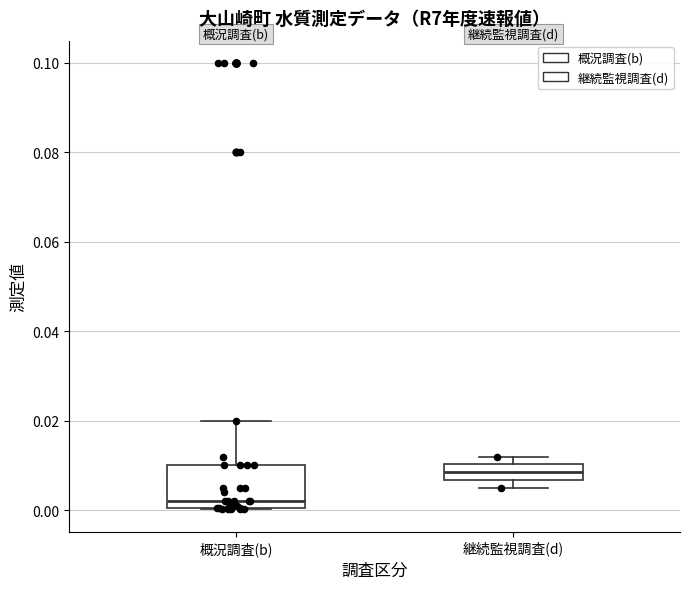

Comparing the boxes themselves (not the whiskers), which one is the tallest?

概況調査(b)